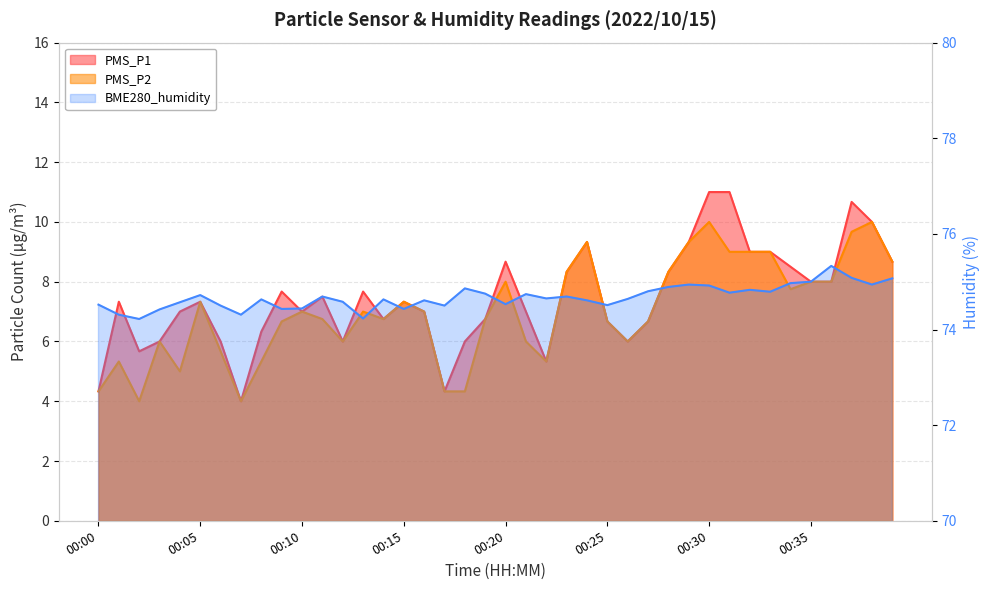

True or false: PMS_P2 has a value of 9.1 at 00:12.

False